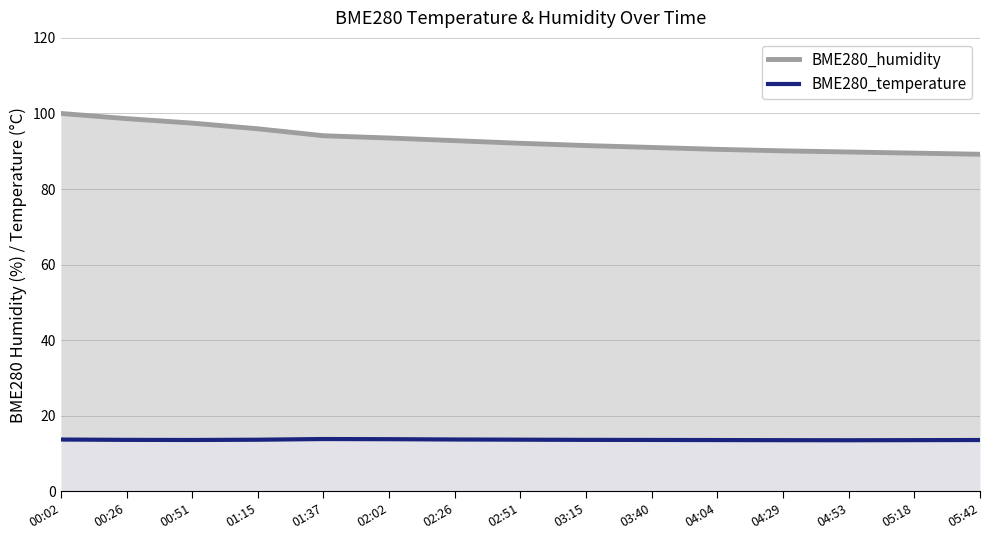

Which category has the highest value in the BME280_humidity series?

00:02